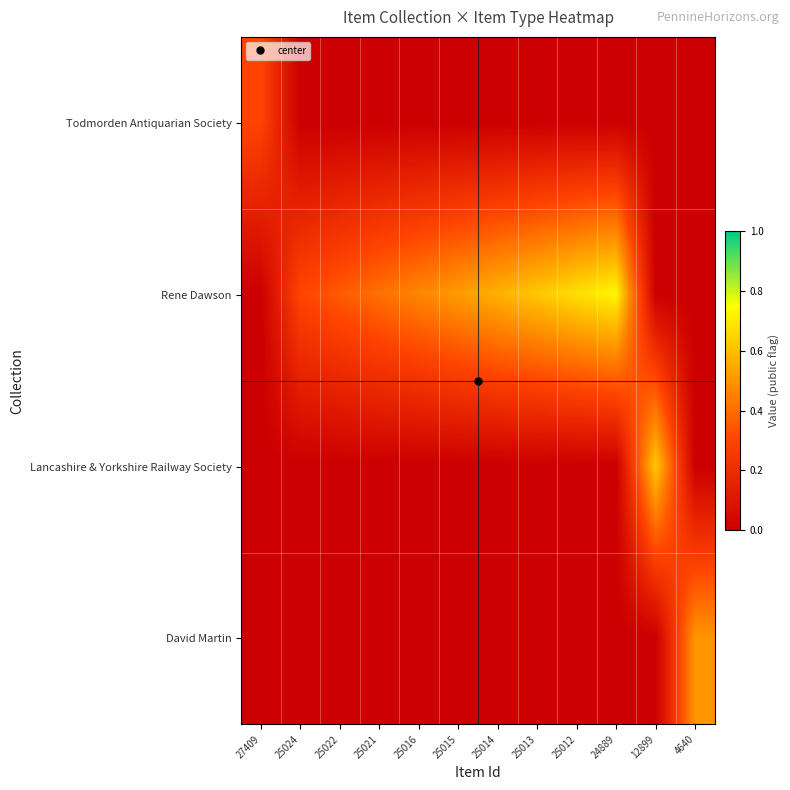

Reading right to left, extract all data points from this chart.

Todmorden Antiquarian Society: 4640=0.0	12899=0.0	24889=0.0	25012=0.0	25013=0.0	25014=0.0	25015=0.0	25016=0.0	25021=0.0	25022=0.0	25024=0.0	27409=0.3
Rene Dawson: 4640=0.0	12899=0.0	24889=0.7	25012=0.7	25013=0.6	25014=0.6	25015=0.5	25016=0.5	25021=0.4	25022=0.4	25024=0.3	27409=0.0
Lancashire & Yorkshire Railway Society: 4640=0.0	12899=0.6	24889=0.0	25012=0.0	25013=0.0	25014=0.0	25015=0.0	25016=0.0	25021=0.0	25022=0.0	25024=0.0	27409=0.0
David Martin: 4640=0.5	12899=0.0	24889=0.0	25012=0.0	25013=0.0	25014=0.0	25015=0.0	25016=0.0	25021=0.0	25022=0.0	25024=0.0	27409=0.0